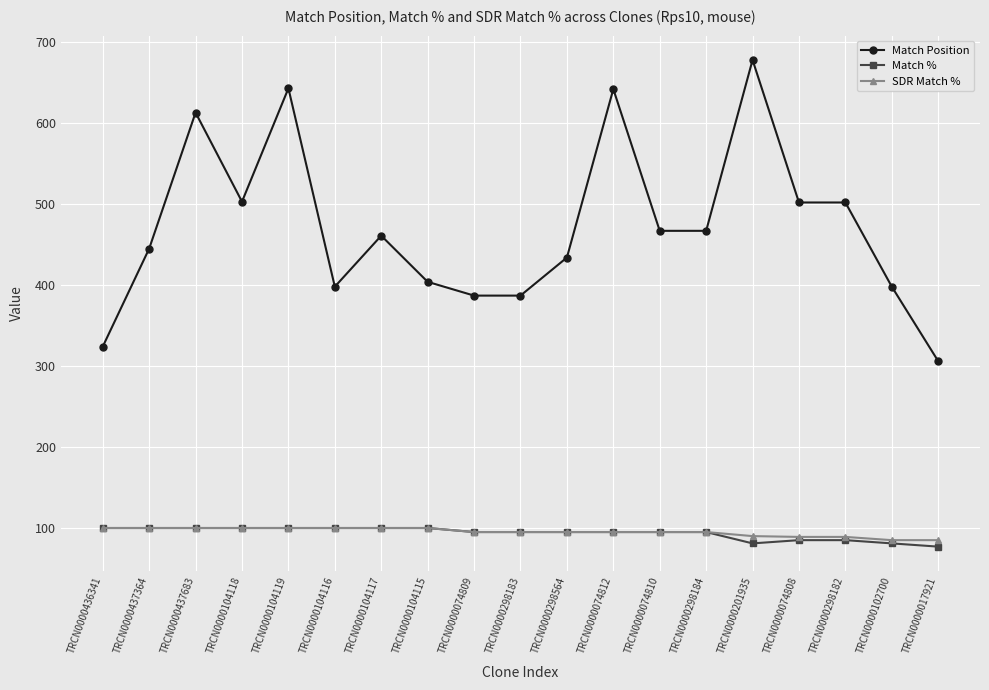

What is the sum of the SDR Match % values at TRCN0000074810 and TRCN0000104115?

195